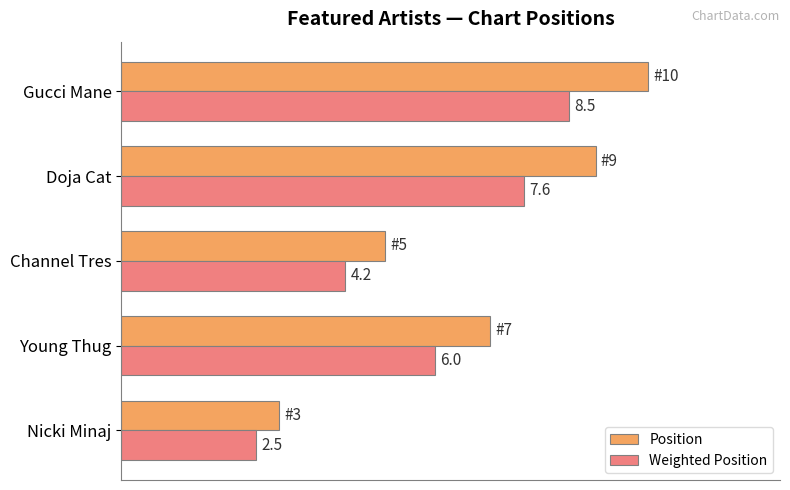

At which category is the sum across all series the highest?

Gucci Mane